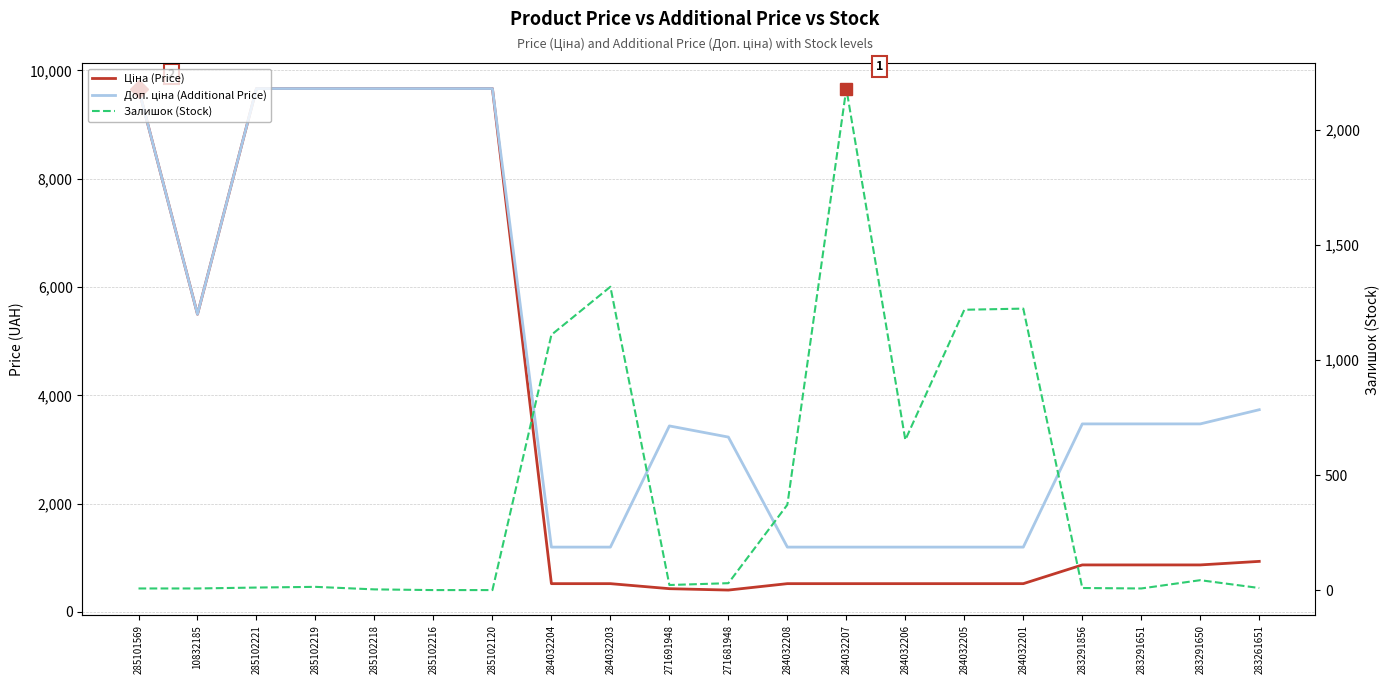

How many data points does each series have?

20